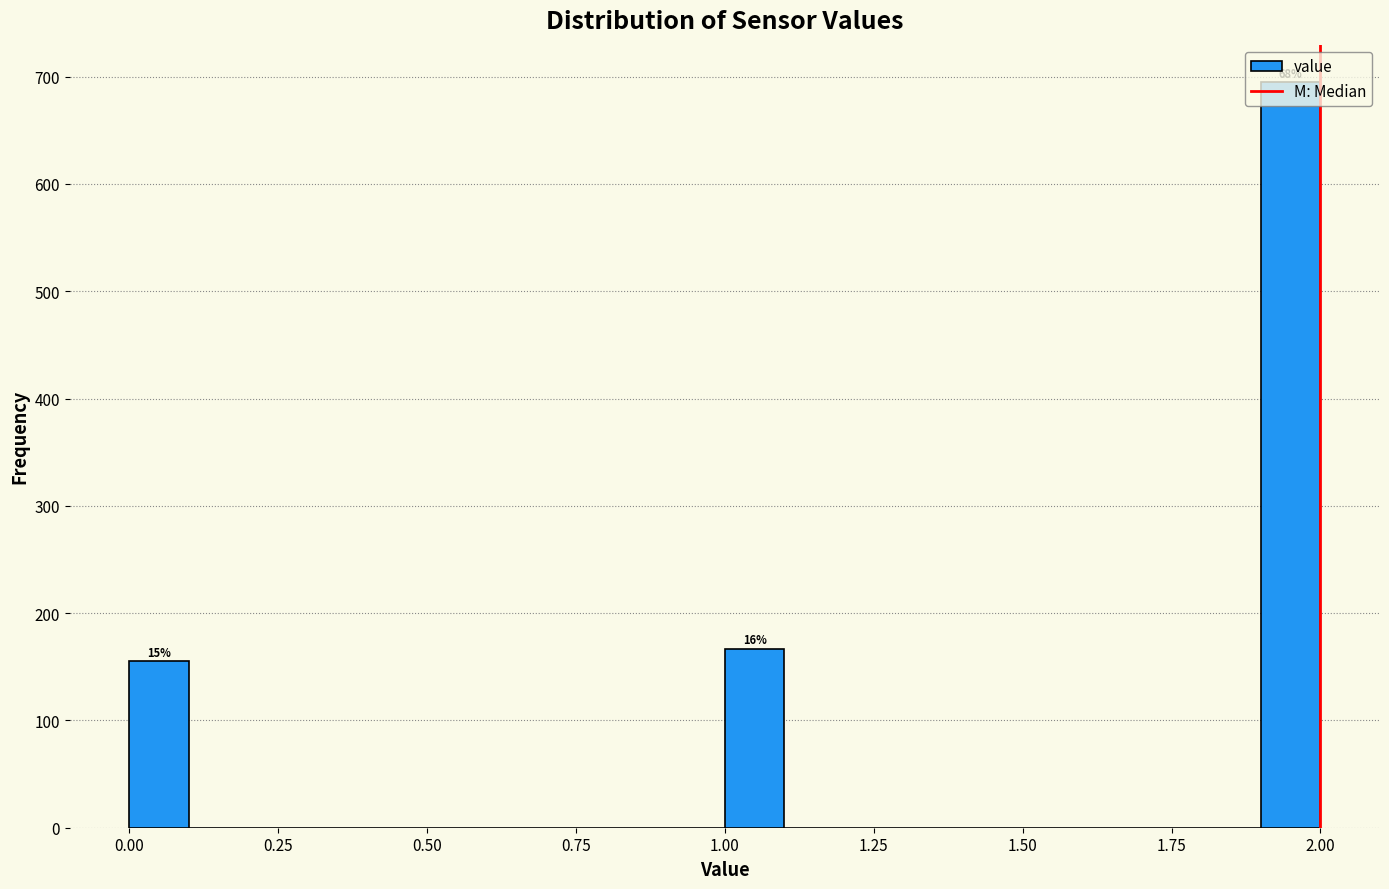

Read against the x-axis, roughly where is the centre of the tallest bar?

1.95